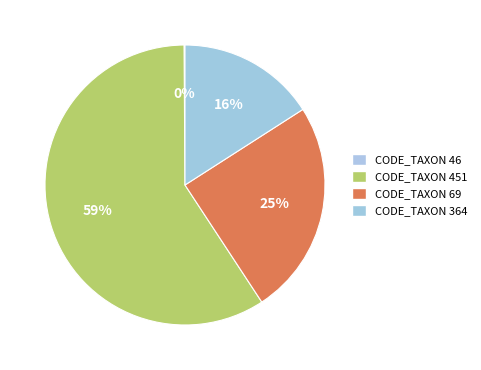

The CODE_TAXON 46 slice represents 0% of the pie. True or false?

True